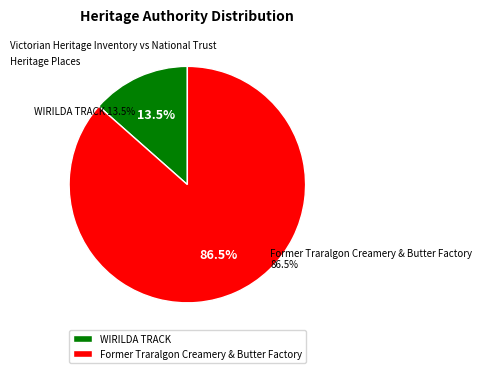

What percentage is the Former Traralgon Creamery & Butter Factory slice, to the nearest percent?

87%